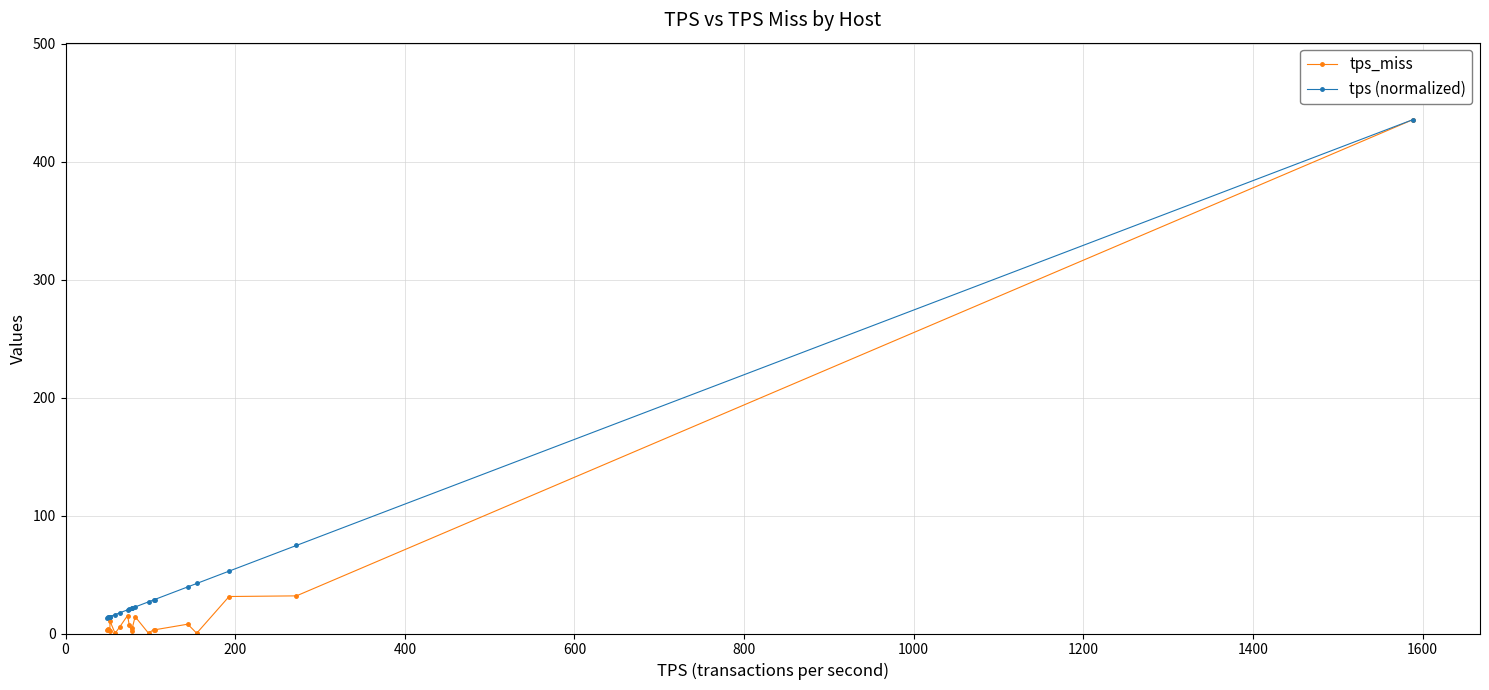

List the series in order of their overall mean, lowest first.

tps_miss, tps (normalized)